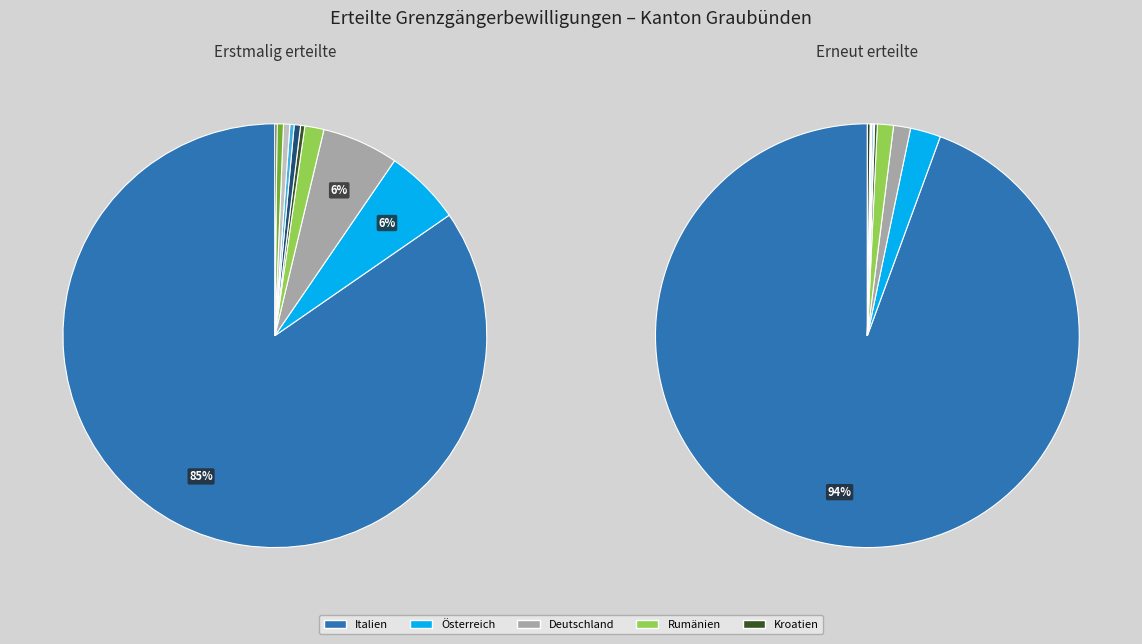

What portion of the pie excludes Polen?

99.5%